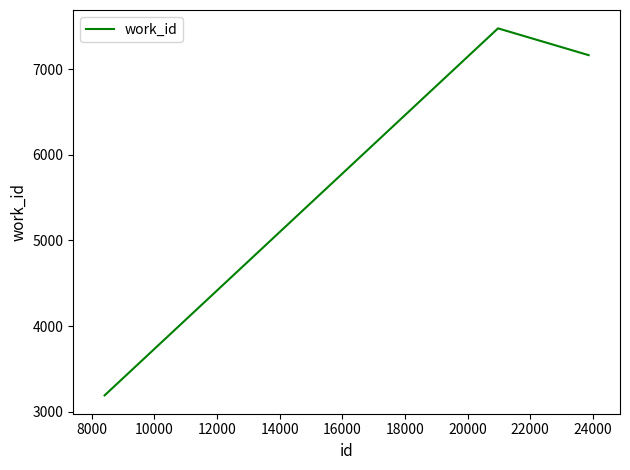

What is the difference between the maximum and minimum values?

4285